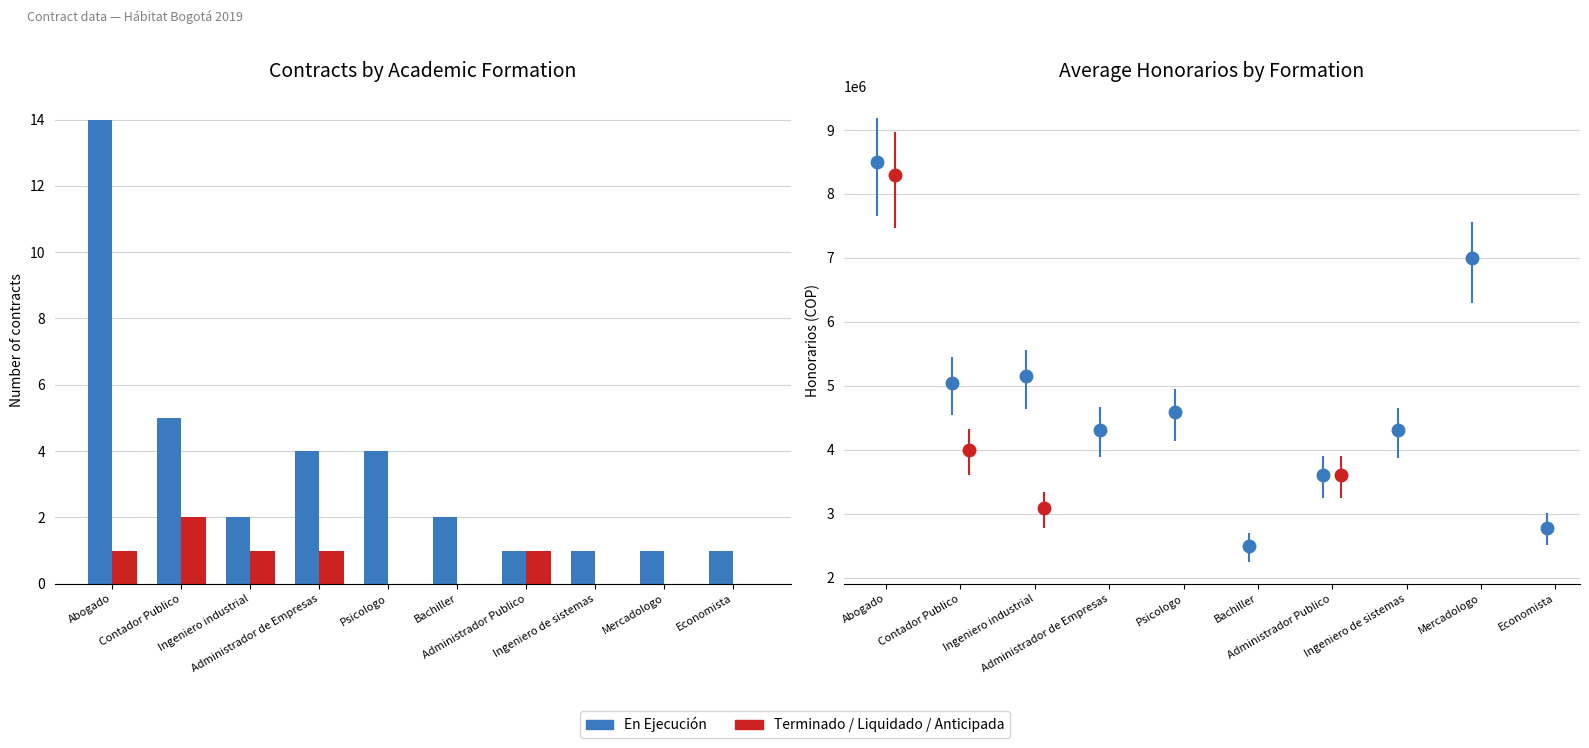

What is the sum of all Terminado / Liquidado / Anticipada values?

6